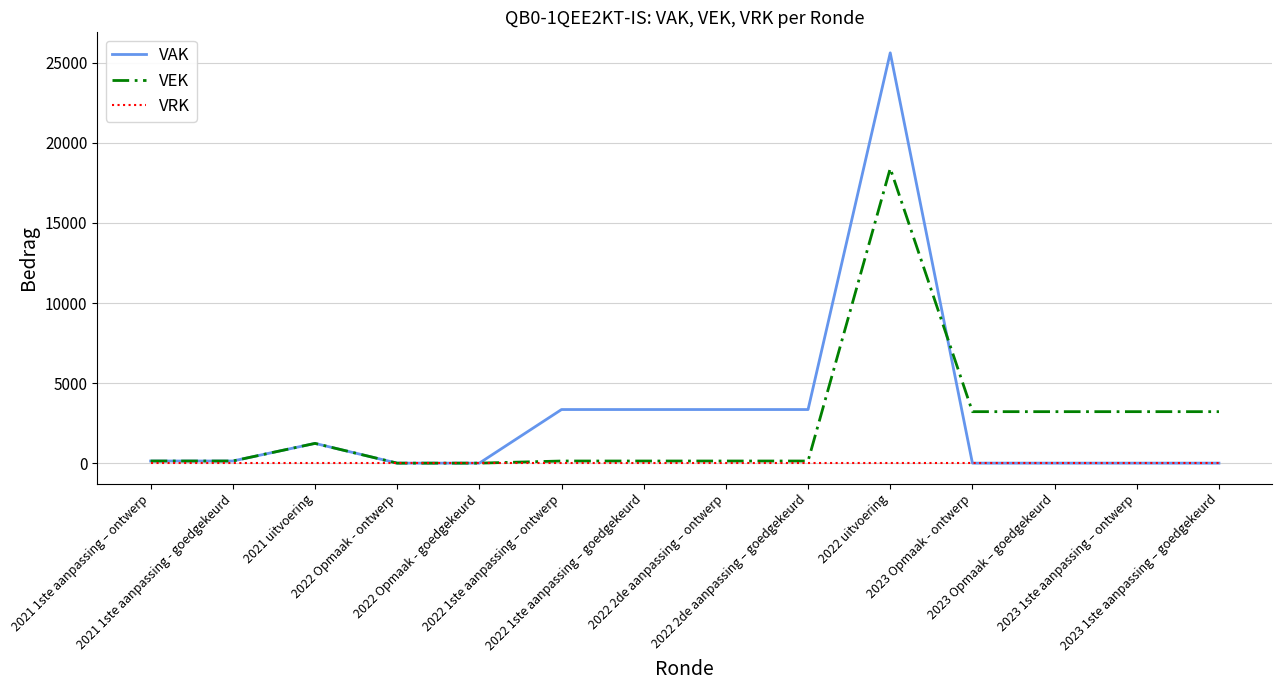

What is the maximum value for VEK?

18411